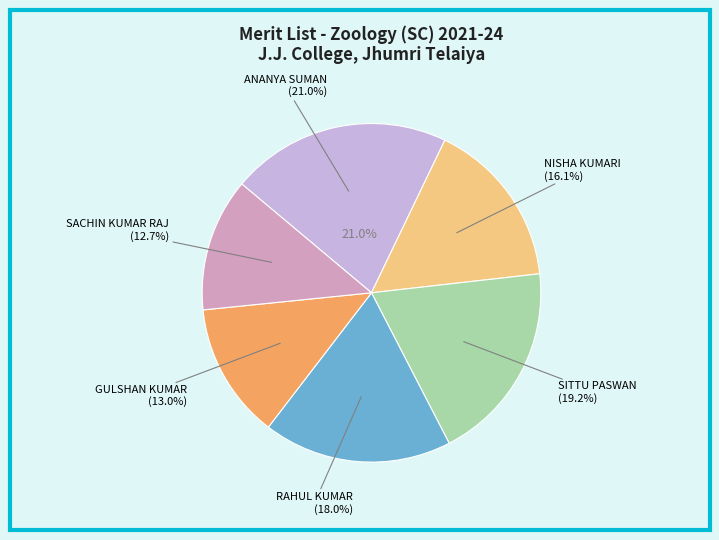

To the nearest percent, what is the difference between the NISHA KUMARI and ANANYA SUMAN slice percentages?

5%